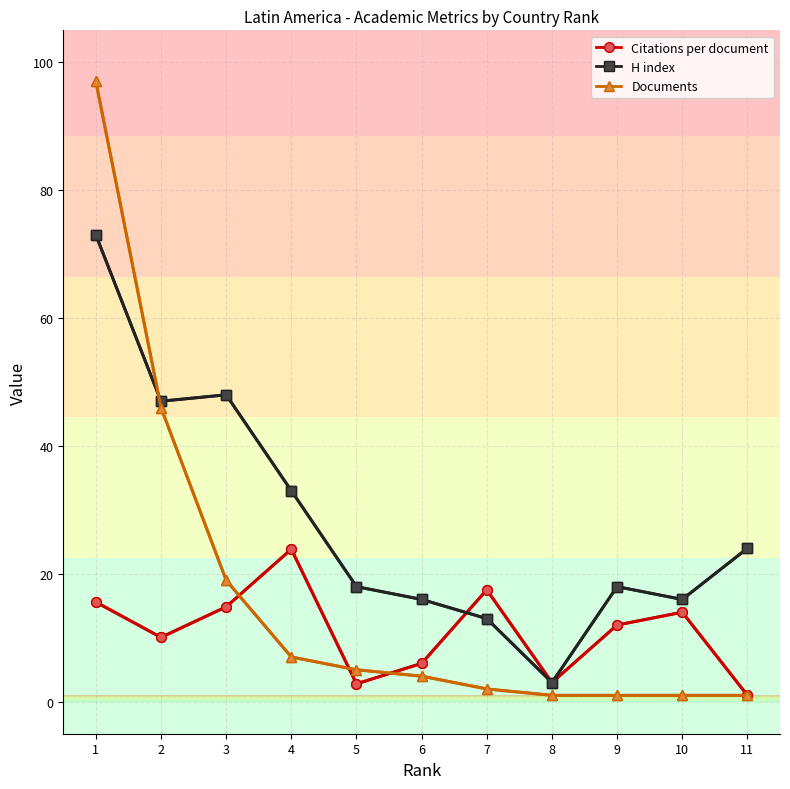

Is it true that H index equals 18.0 at 5?

True